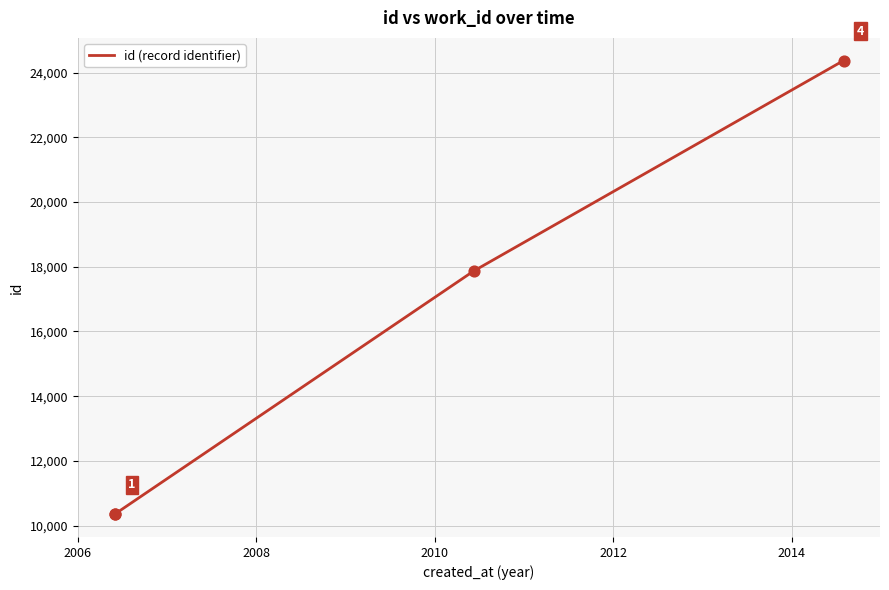

What is the change in value from 2006 to 2012?

+14019